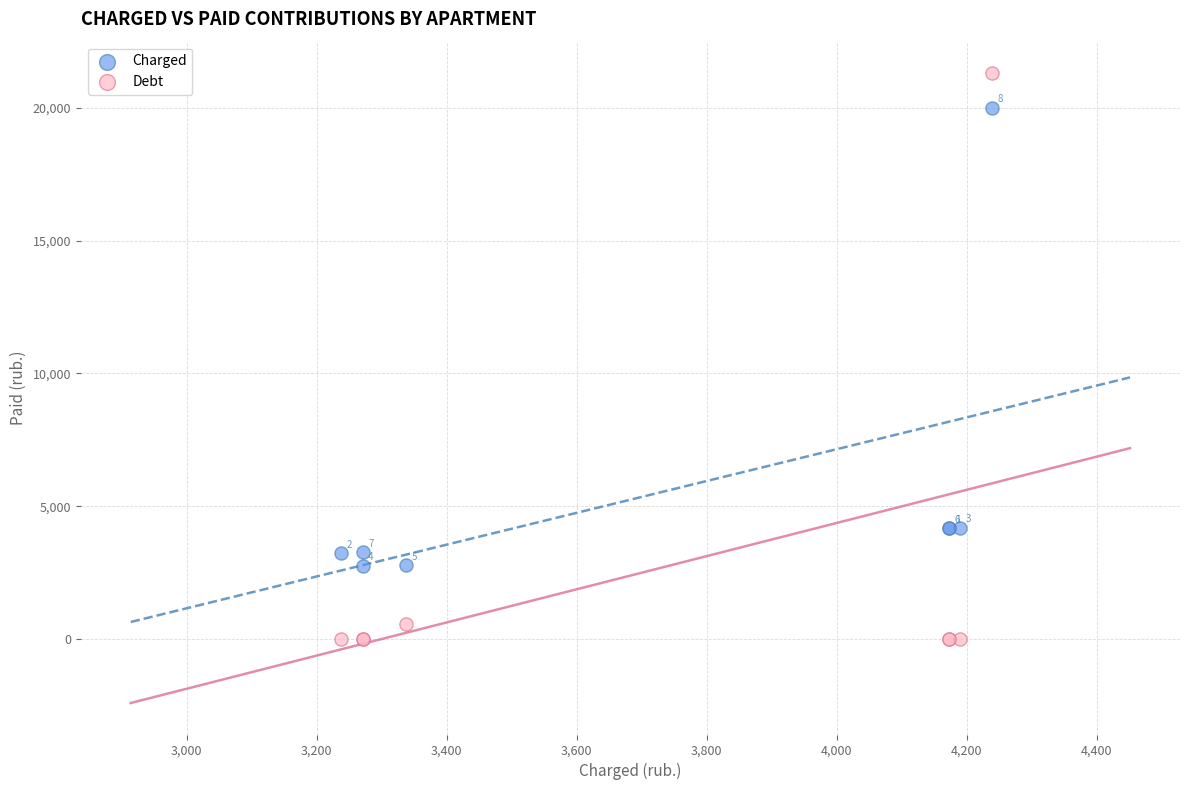

In the Debt series, what Y value is closest to 10649?

556.1